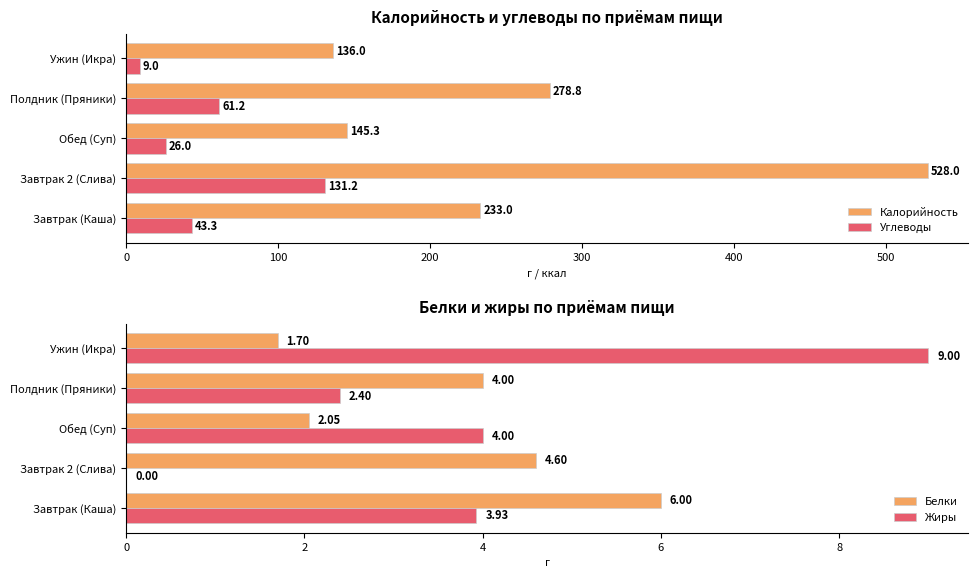

Which category has the lowest value in the Калорийность series?

Ужин (Икра)